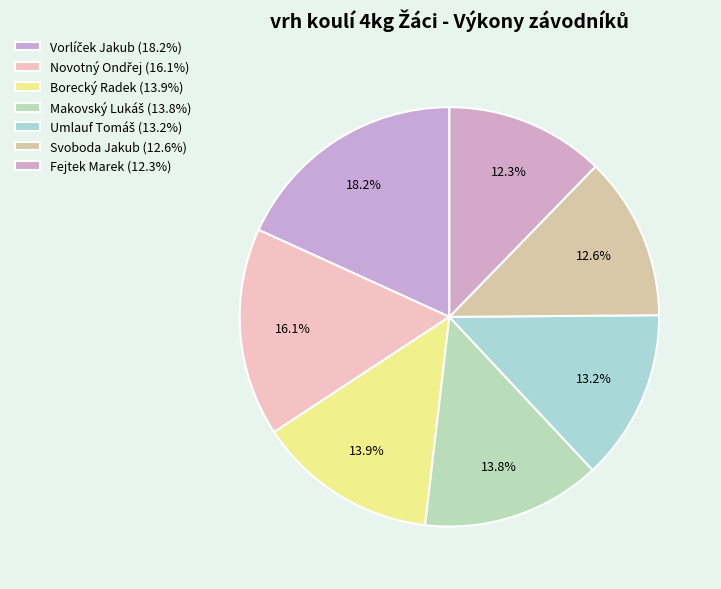

To the nearest percent, what is the average slice percentage?

14%